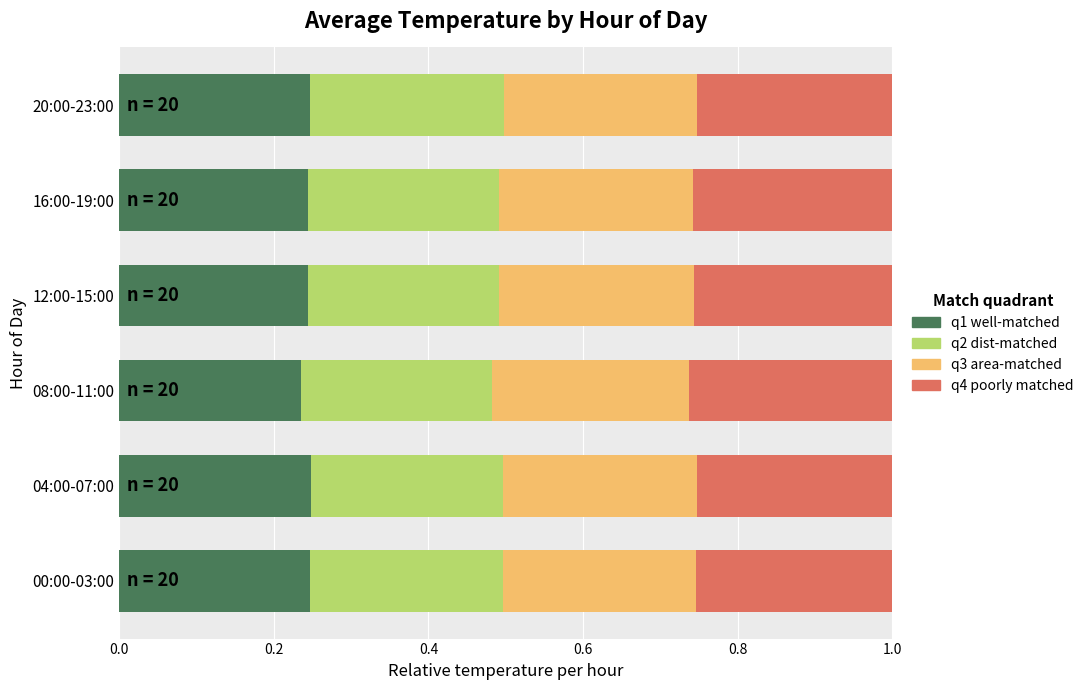

What is the total value across all series at 20:00-23:00?

1.0